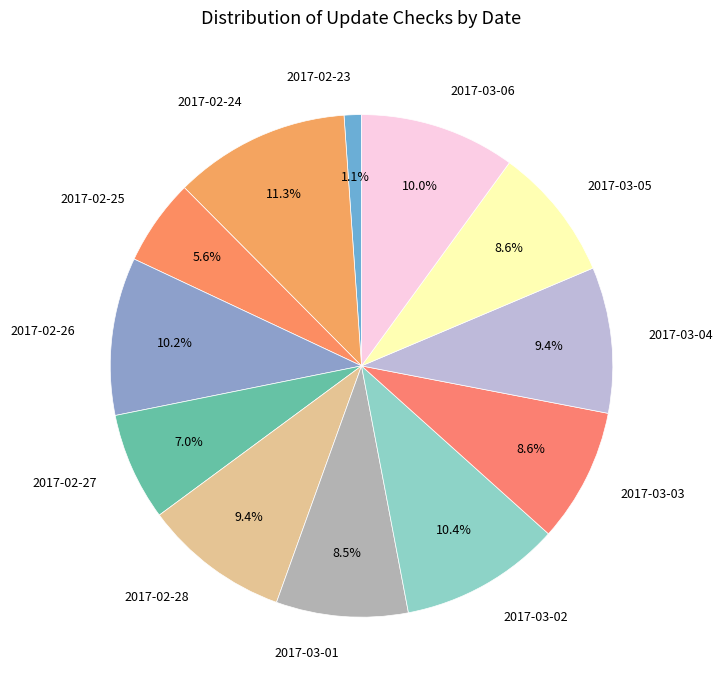

How many slices are in this pie chart?

12